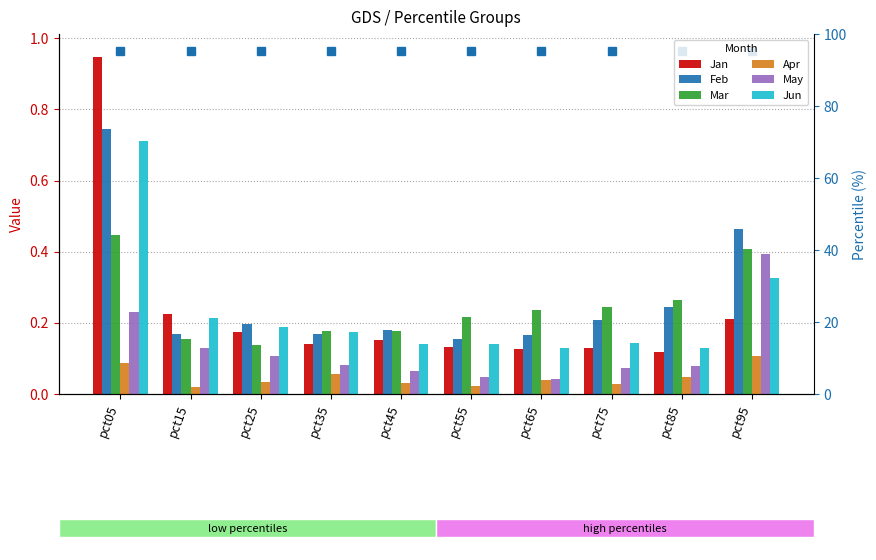

How many groups of bars are there?

10